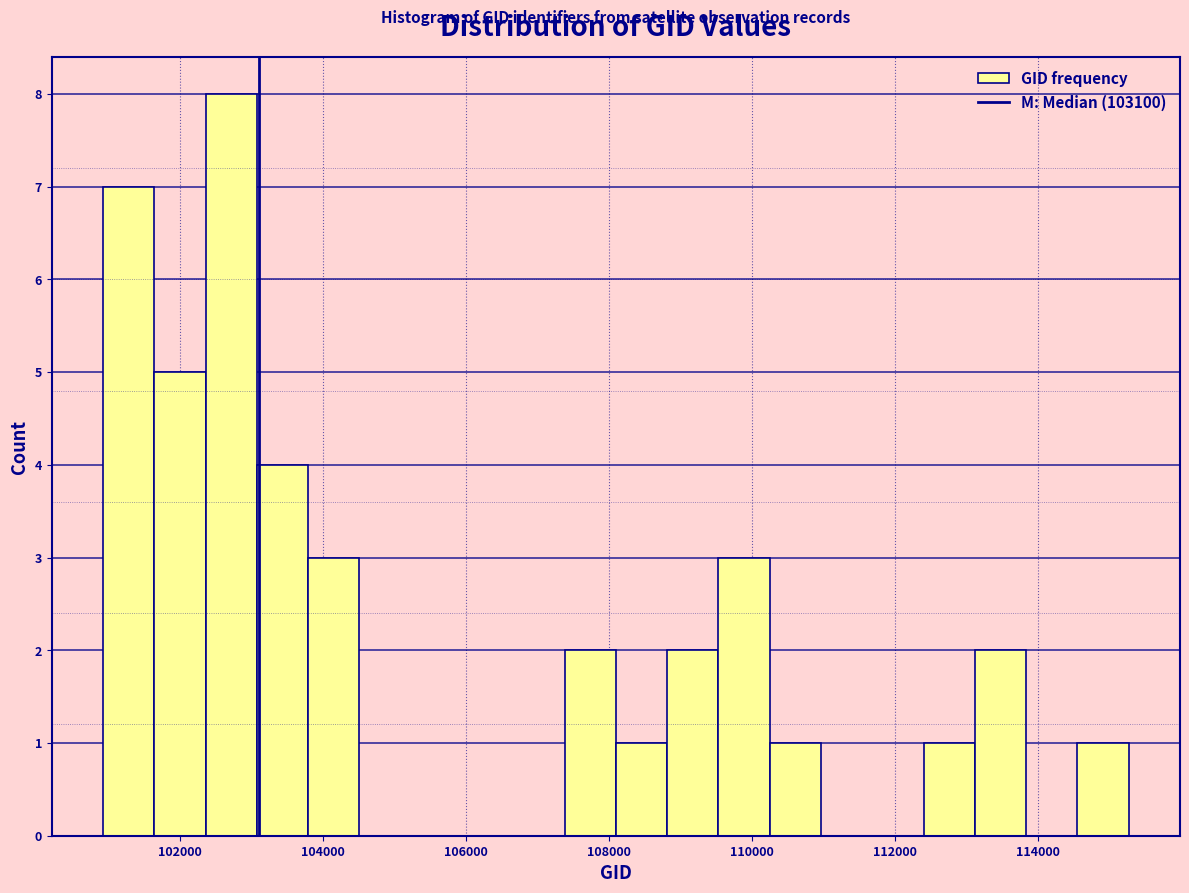

Around what value on the x-axis is the tallest bar? Give the approximate position of its centre, as read against the axis.

102800